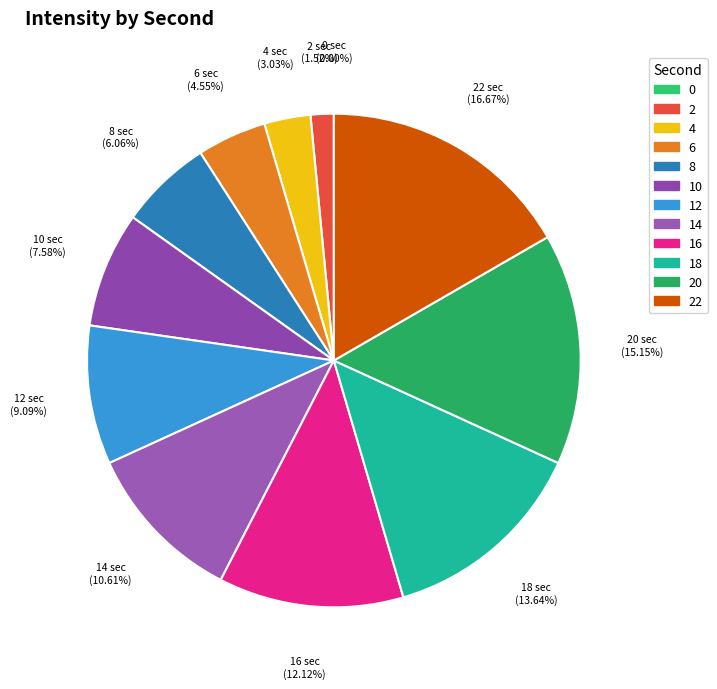

To the nearest percent, what percentage of the pie is 22?

17%